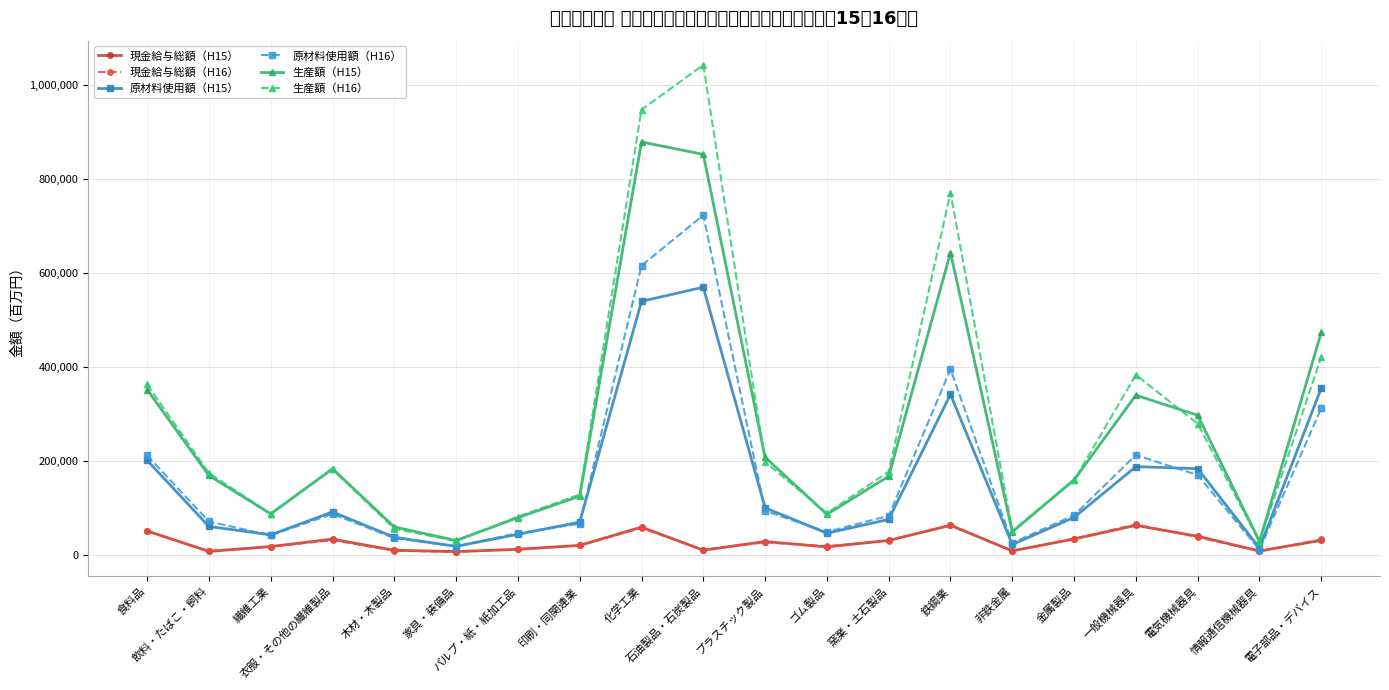

What is the label of the 19th point from the right?

飲料・たばこ・飼料